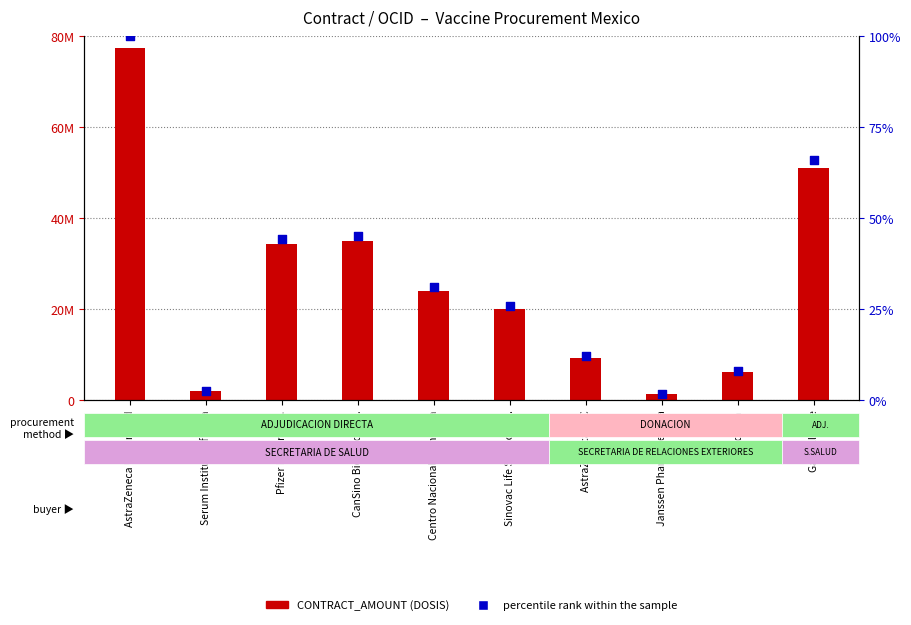

Which series contains the lowest Y value?

percentile rank within the sample